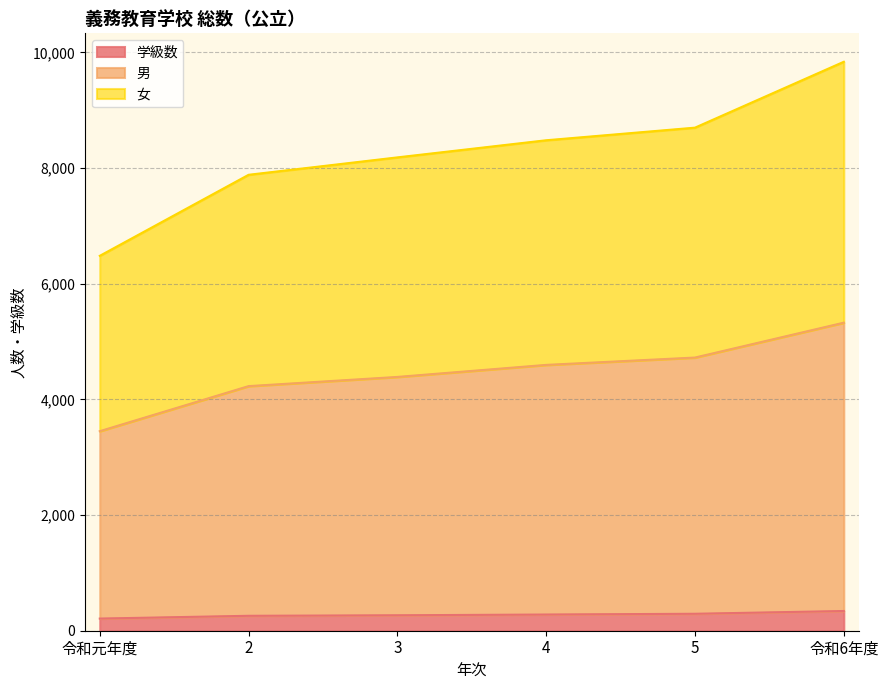

What is the total value across all series at 3?

8184